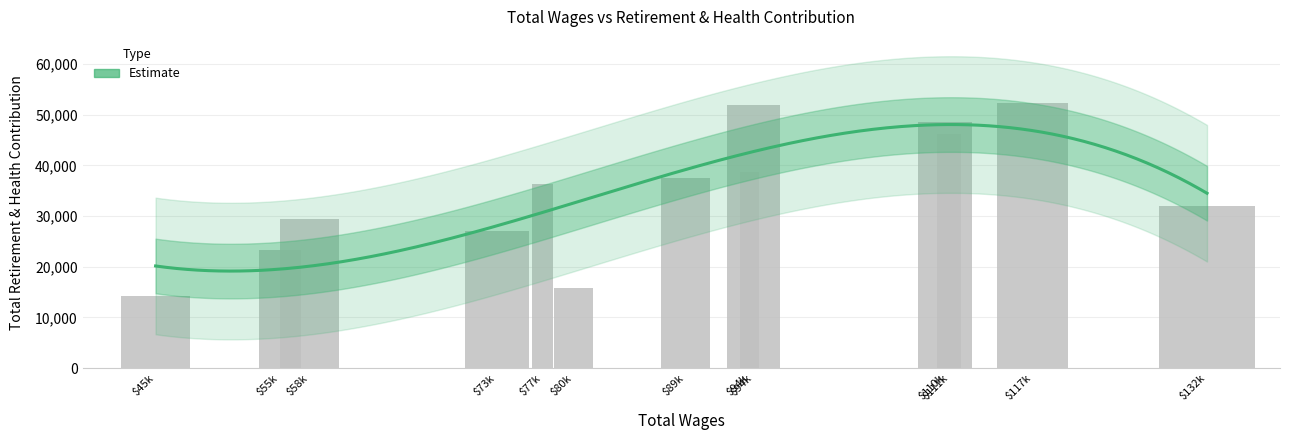

What is the approximate value at $132k?

31948